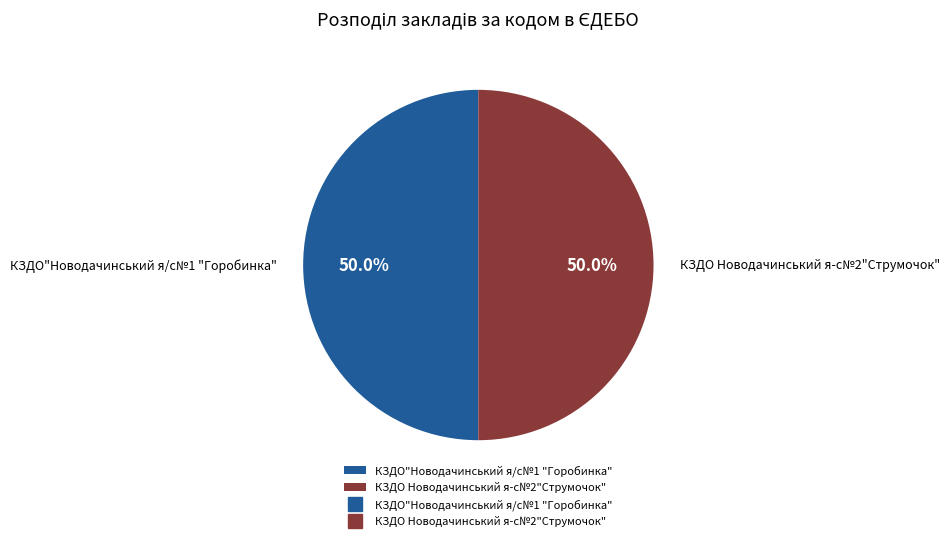

Approximately how many times larger is the value at КЗДО"Новодачинський я/с№1 "Горобинка" compared to КЗДО Новодачинський я-с№2"Струмочок"?

1.0